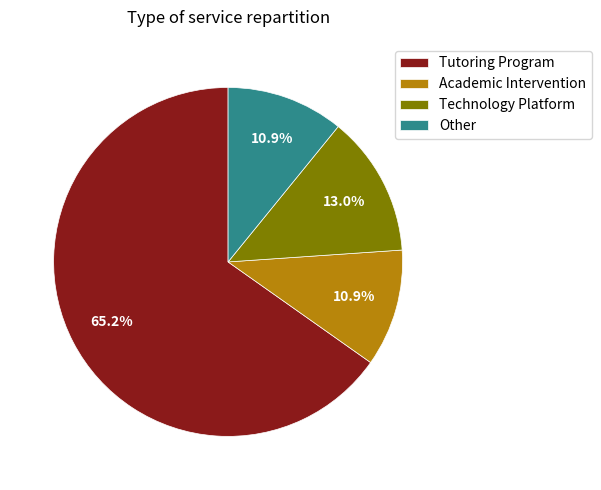

What is the ratio of the value at Tutoring Program to the value at Technology Platform?

5.0